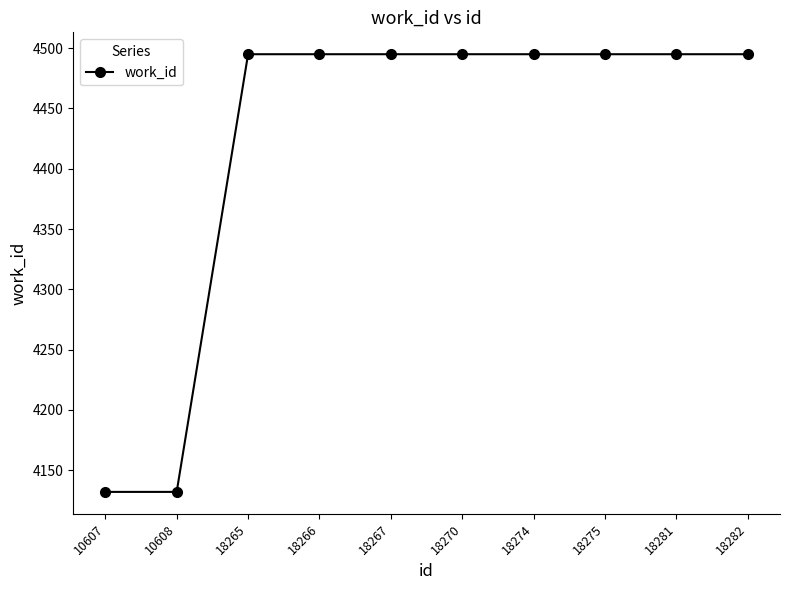

What is the ratio of the value at 10608 to the value at 18265?

0.9